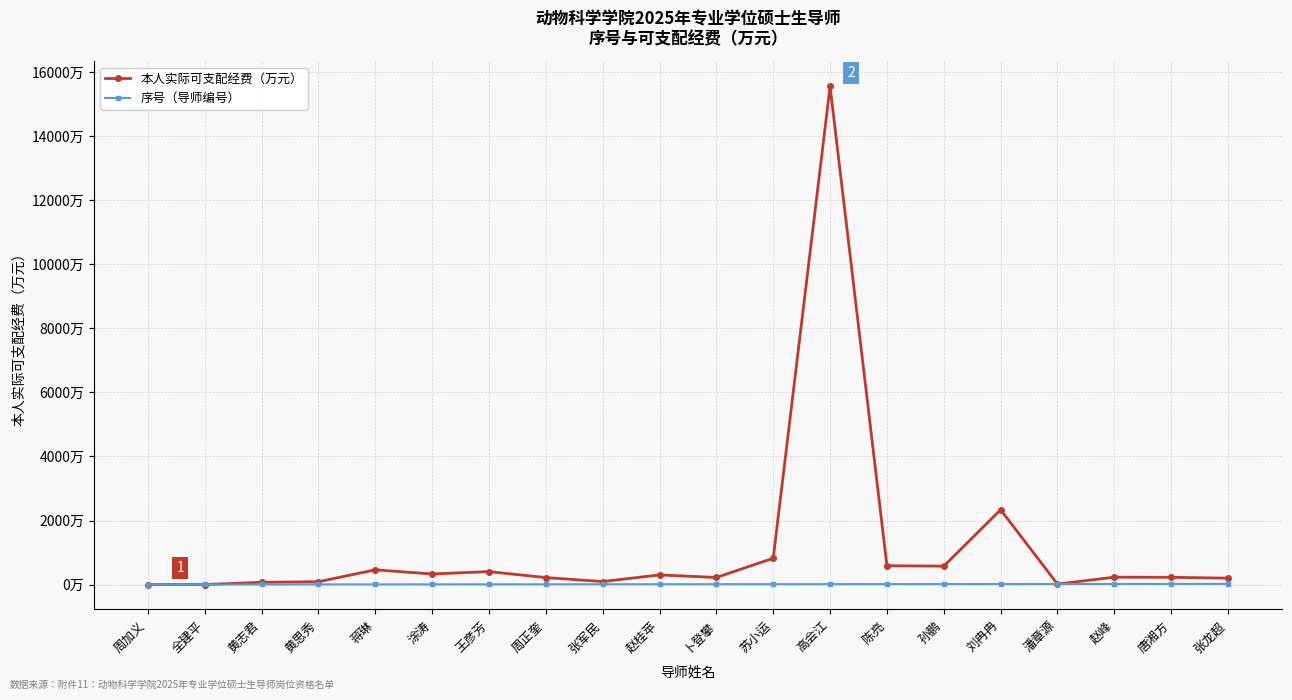

What is the label of the 1st point from the left?

周加义